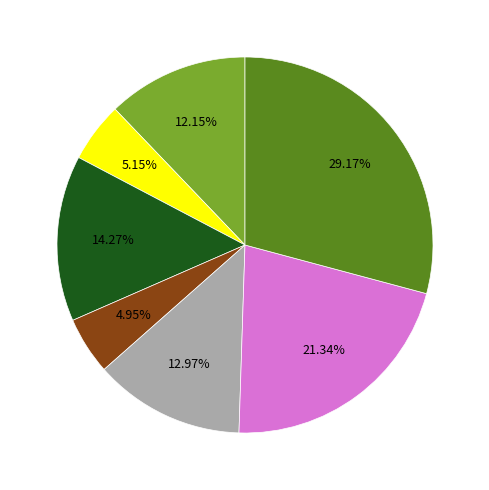

Is there any slice that represents more than half of the pie?

No